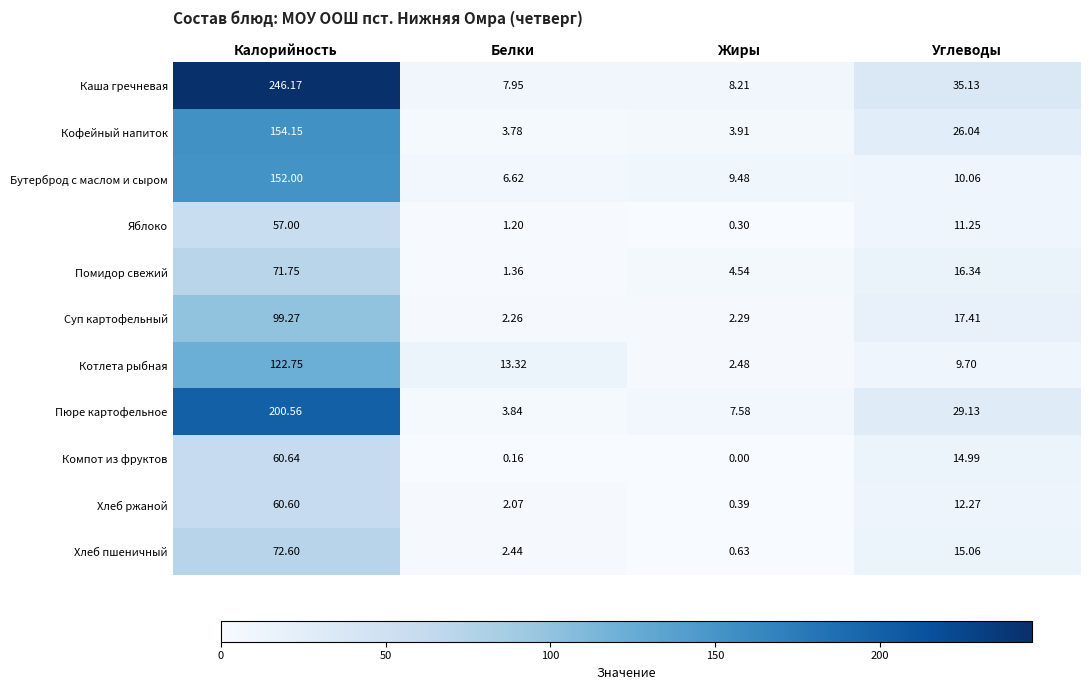

How many categories are shown in the chart?

4